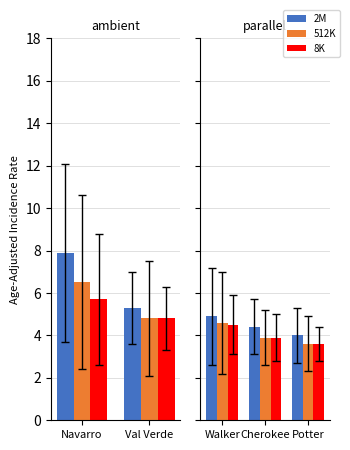

List the series in order of their peak value, lowest first.

8K, 512K, 2M